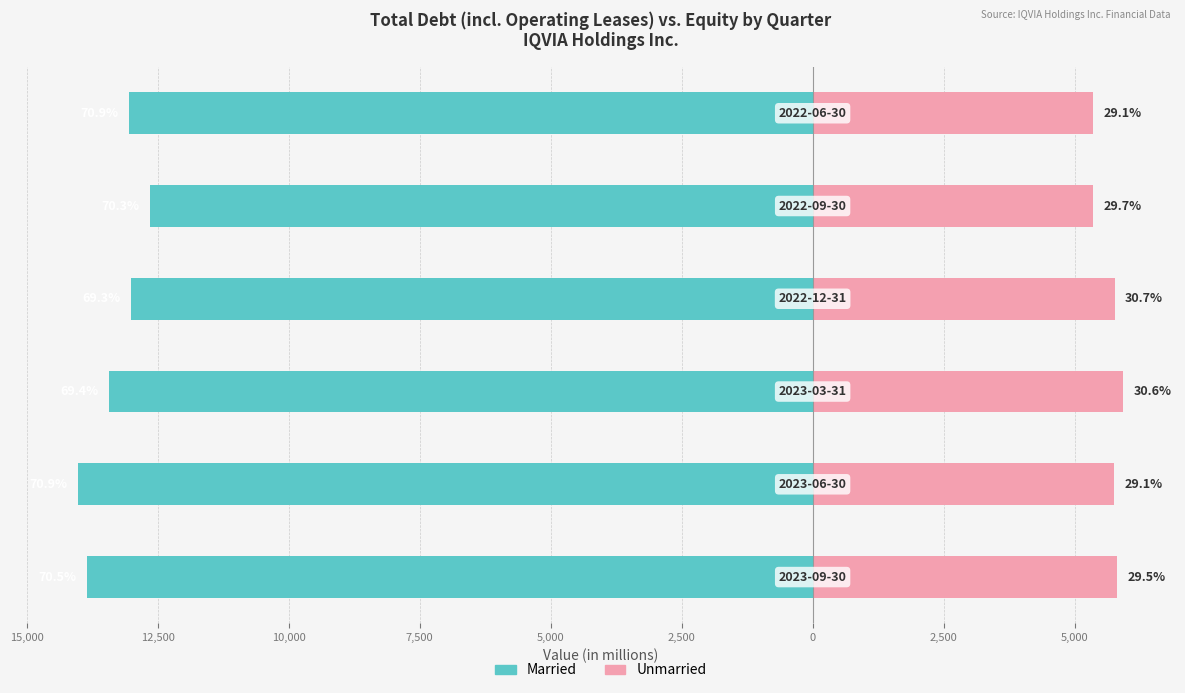

Which series has the widest spread of values?

Married